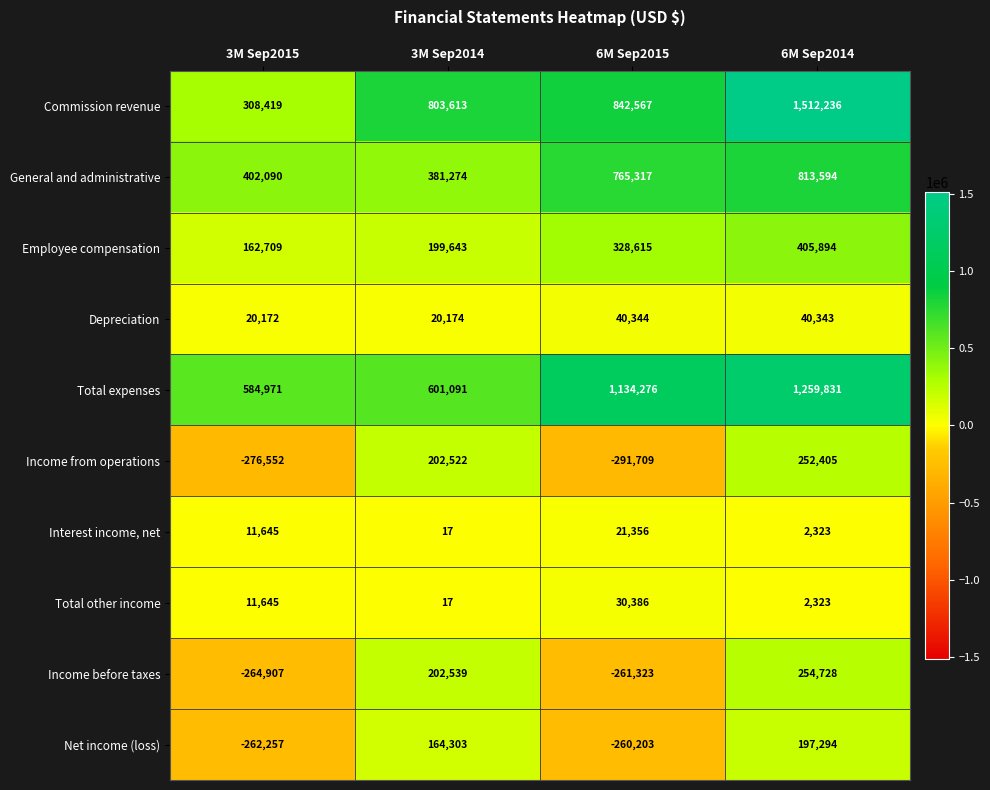

Is it true that Commission revenue equals 1512236 at 6M Sep2014?

True